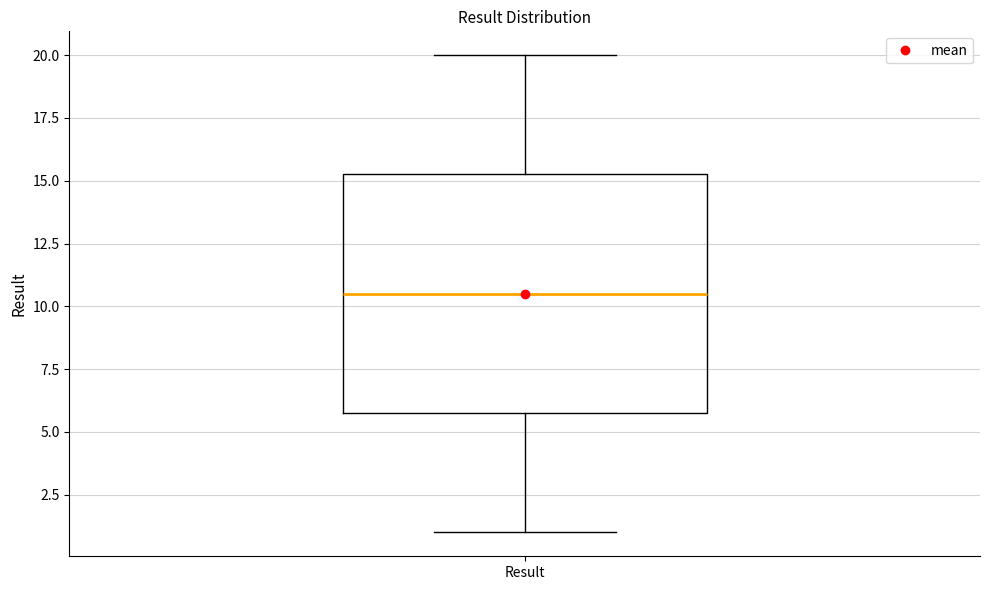

Read this box plot against the y-axis: the position of the median line, the range covered by the box, and the ends of both whiskers. The values are not printed on the chart, so give them approximately, as read against the axis.

median 10.5, box 6.0 to 15.5, whiskers 1.0 to 20.0